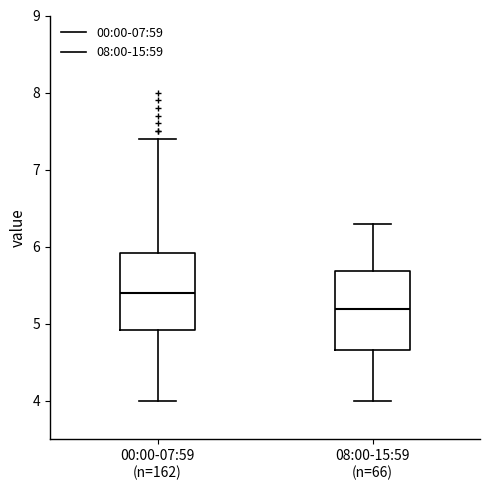

Reading left to right, transcribe this box plot: for each box, give where its median line is, the range the box spans, and where its two whiskers end, as read against the y-axis. The values are not printed on the chart, so give them approximately, as read against the axis.

00:00-07:59 (n=162): median 5.4, box 4.9 to 5.9, whiskers 4.0 to 7.4
08:00-15:59 (n=66): median 5.2, box 4.7 to 5.7, whiskers 4.0 to 6.3